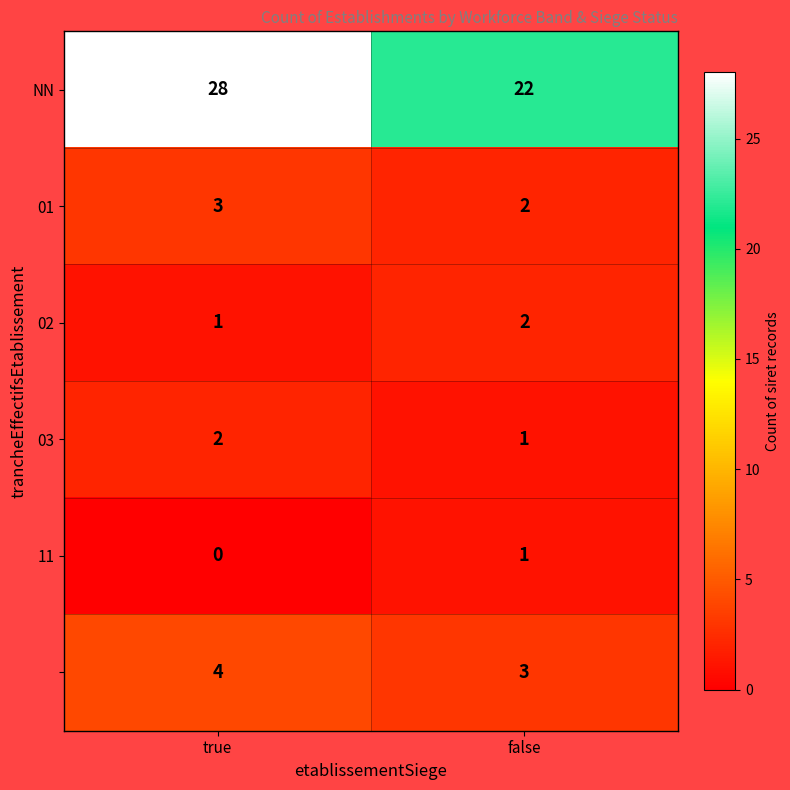

What is the greatest value displayed?

28